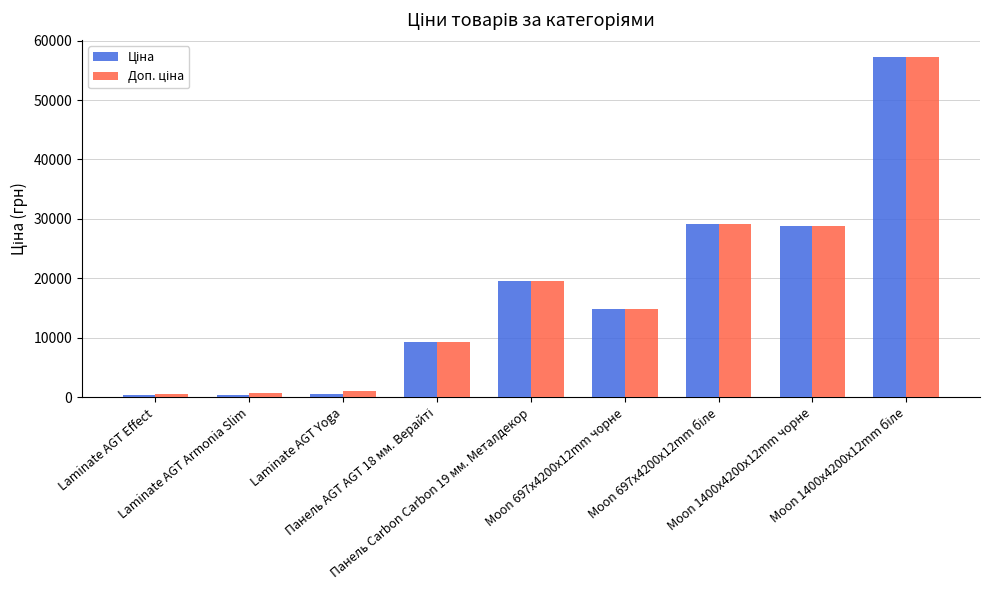

What is the greatest value displayed?

57258.0